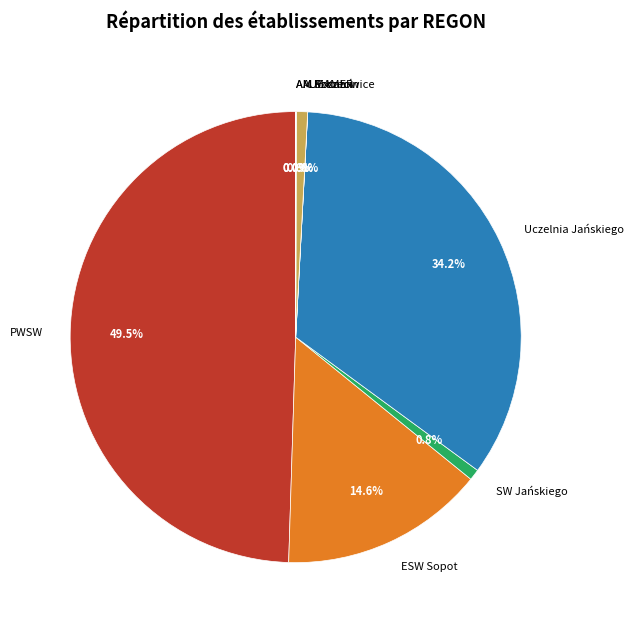

To the nearest percent, what is the difference between the largest and smallest slice percentages?

50%